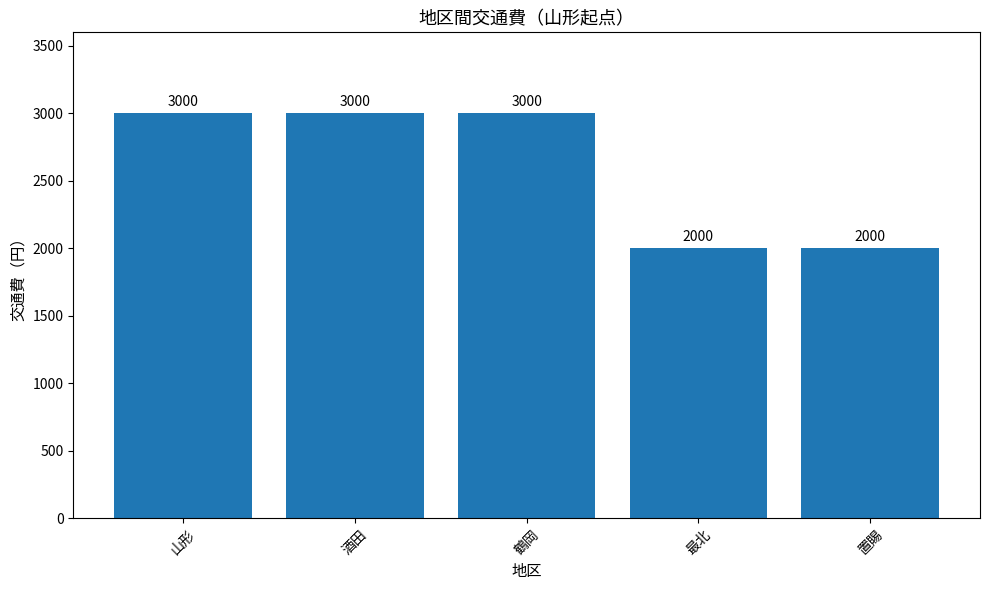

The chart shows a value of 2033 at 酒田. True or false?

False